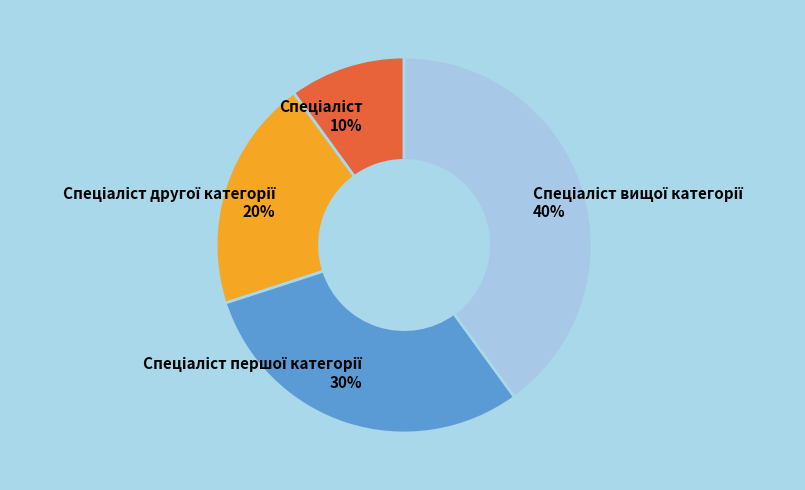

To the nearest percent, what is the average slice percentage?

25%